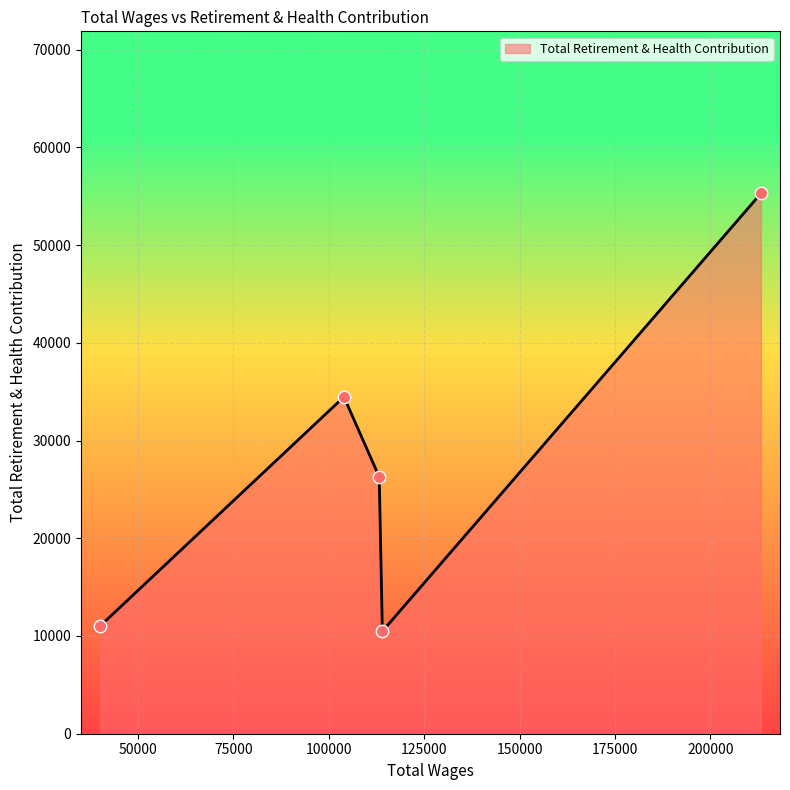

True or false: there are more than 1 points higher than both neighbors.

False